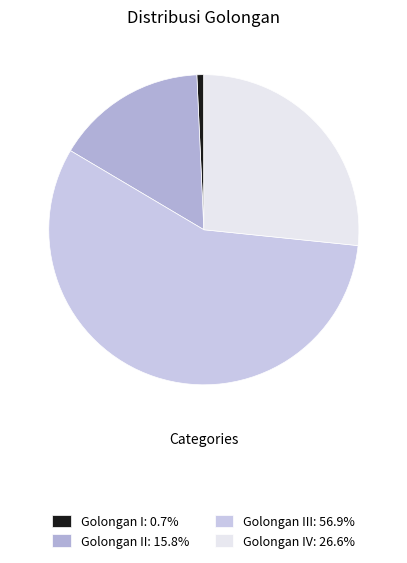

Which slice is the smallest?

Golongan I